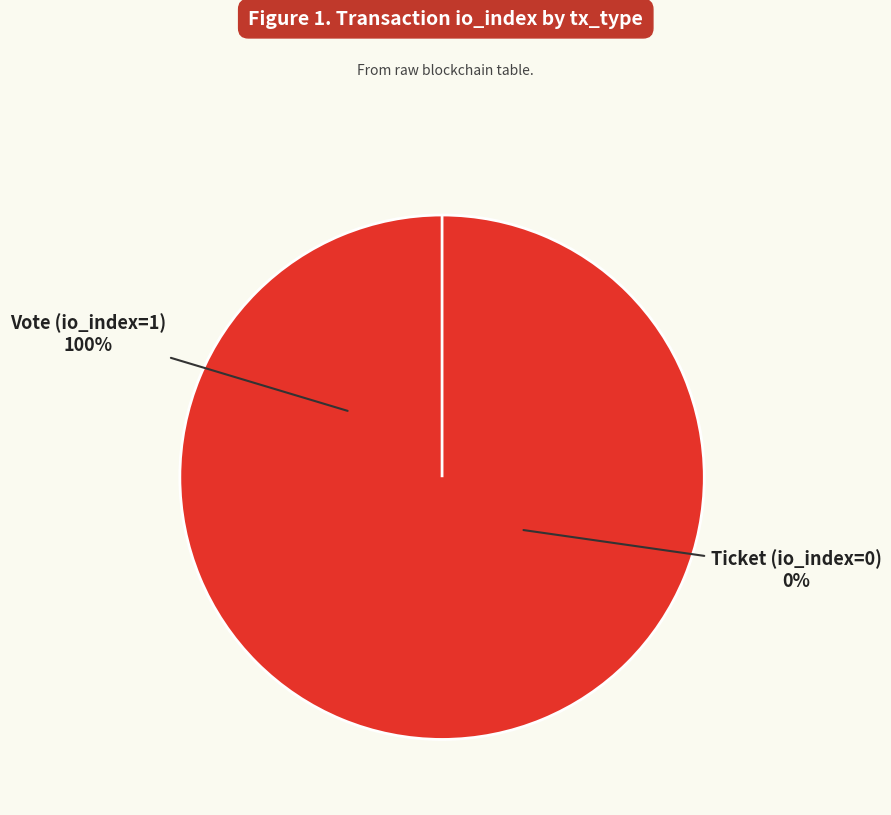

Is it true that Vote (io_index=1) is 100% of the pie?

True